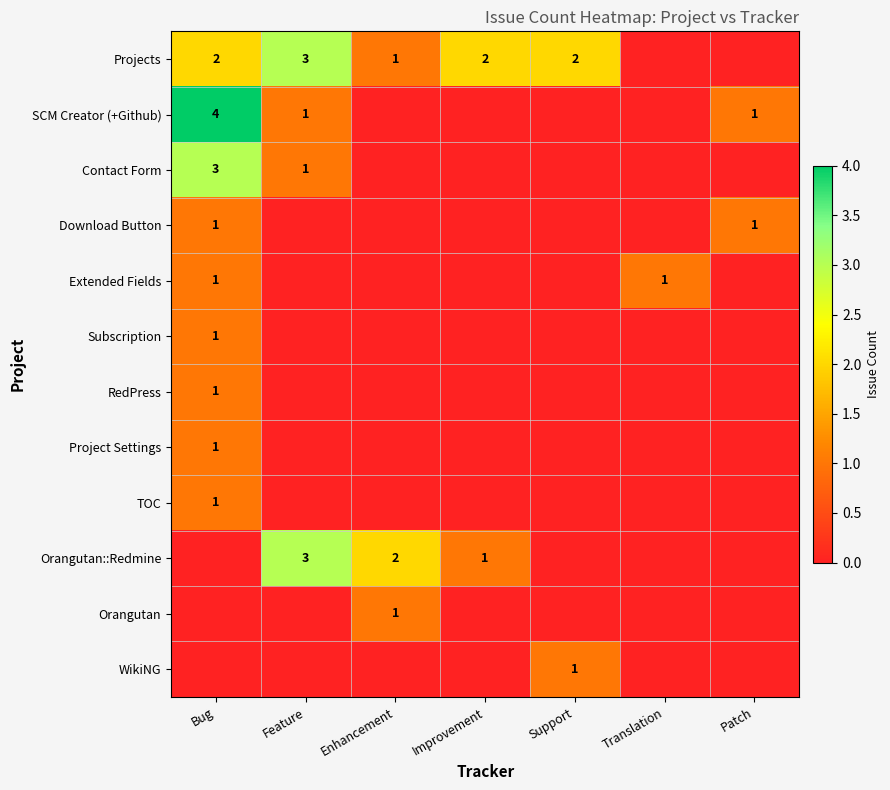

Is it true that Download Button equals 1 at Patch?

True